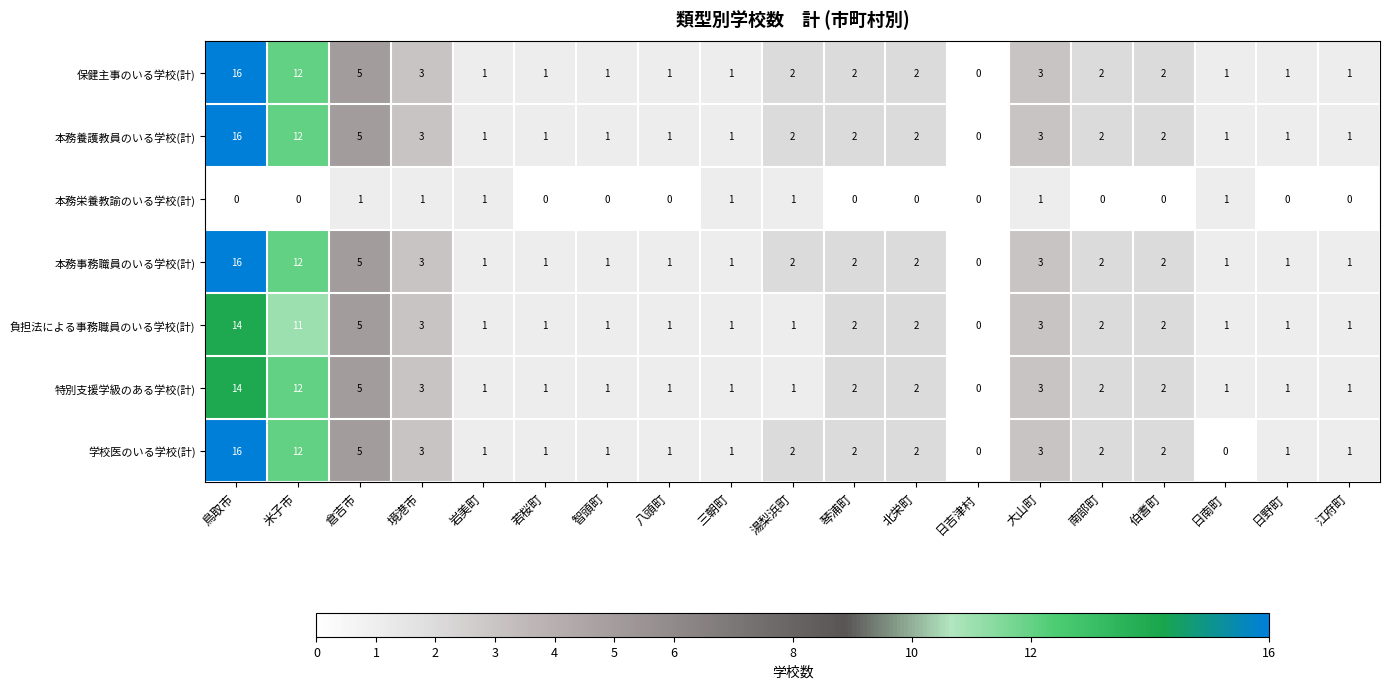

Is it true that 本務養護教員のいる学校(計) equals 3 at 南部町?

False